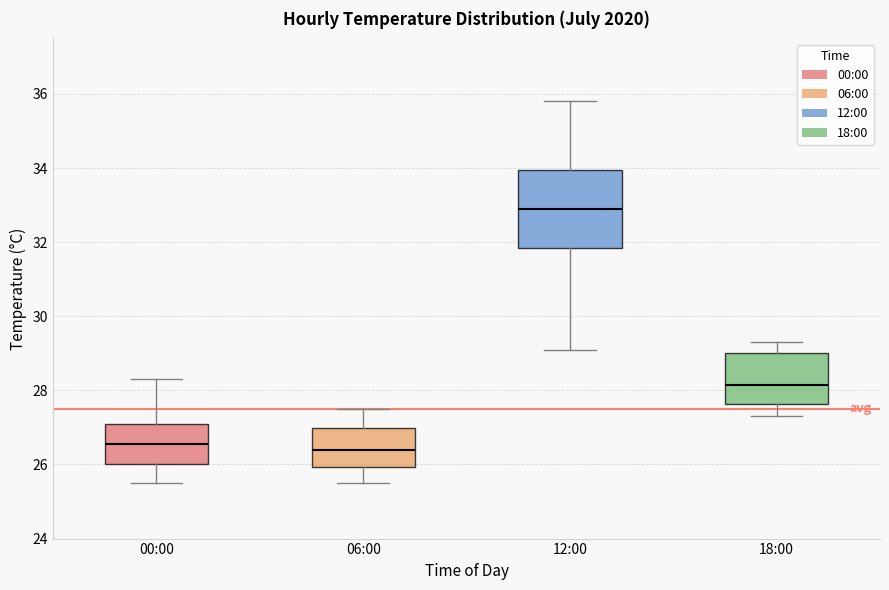

Reading left to right, transcribe this box plot: for each box, give where its median line is, the range the box spans, and where its two whiskers end, as read against the y-axis. The values are not printed on the chart, so give them approximately, as read against the axis.

00:00: median 26.6, box 26.0 to 27.2, whiskers 25.6 to 28.4
06:00: median 26.4, box 26.0 to 27.0, whiskers 25.6 to 27.6
12:00: median 33.0, box 31.8 to 34.0, whiskers 29.2 to 35.8
18:00: median 28.2, box 27.6 to 29.0, whiskers 27.4 to 29.4